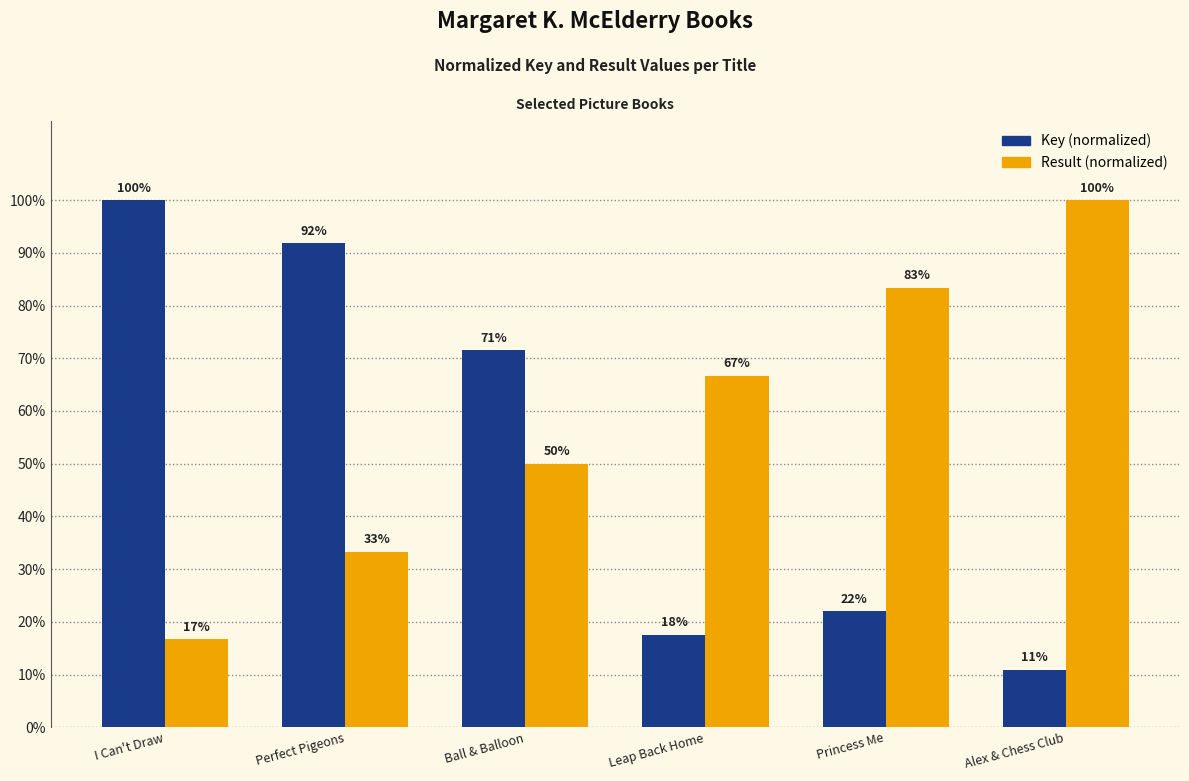

At which category is the sum across all series the highest?

Perfect Pigeons